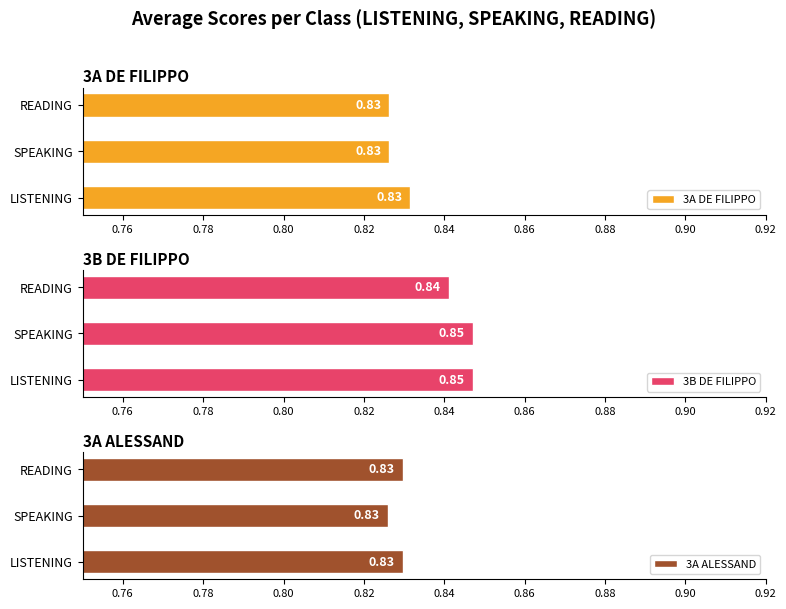

Reading left to right, list all the values displayed in this chart.

3A DE FILIPPO: 0.8	0.8	0.8
3B DE FILIPPO: 0.8	0.8	0.8
3A ALESSAND: 0.8	0.8	0.8